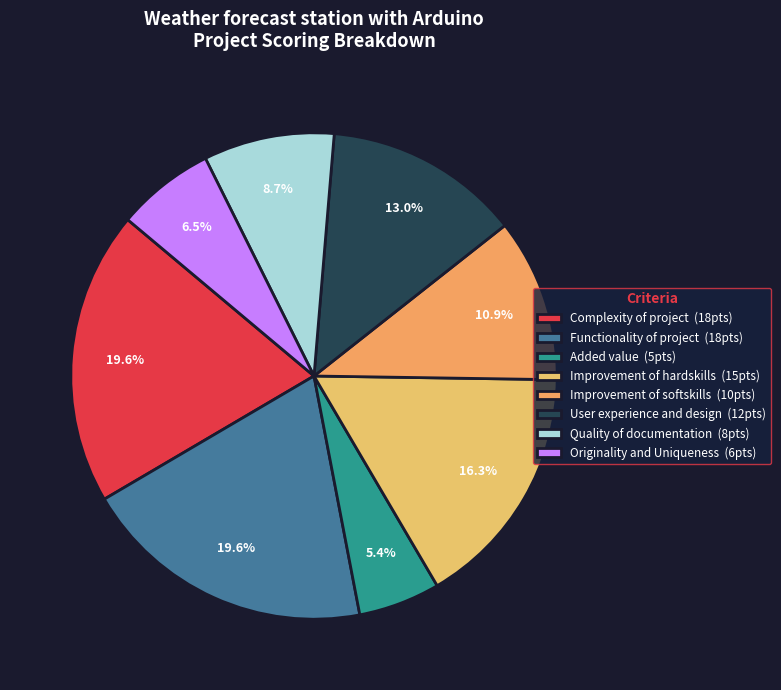

Which category has the biggest portion of the pie?

Complexity of project